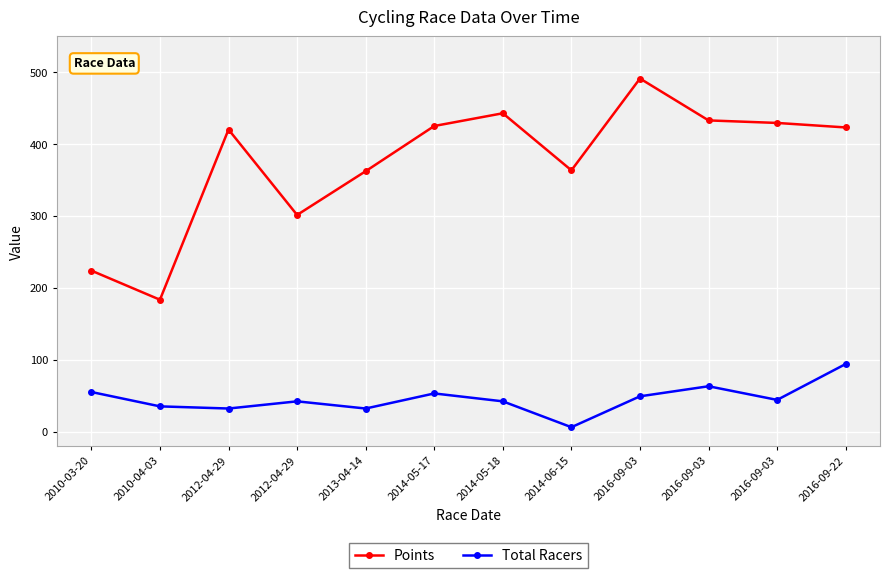

What is the spread (max minus min) of values at 2016-09-03?

442.4